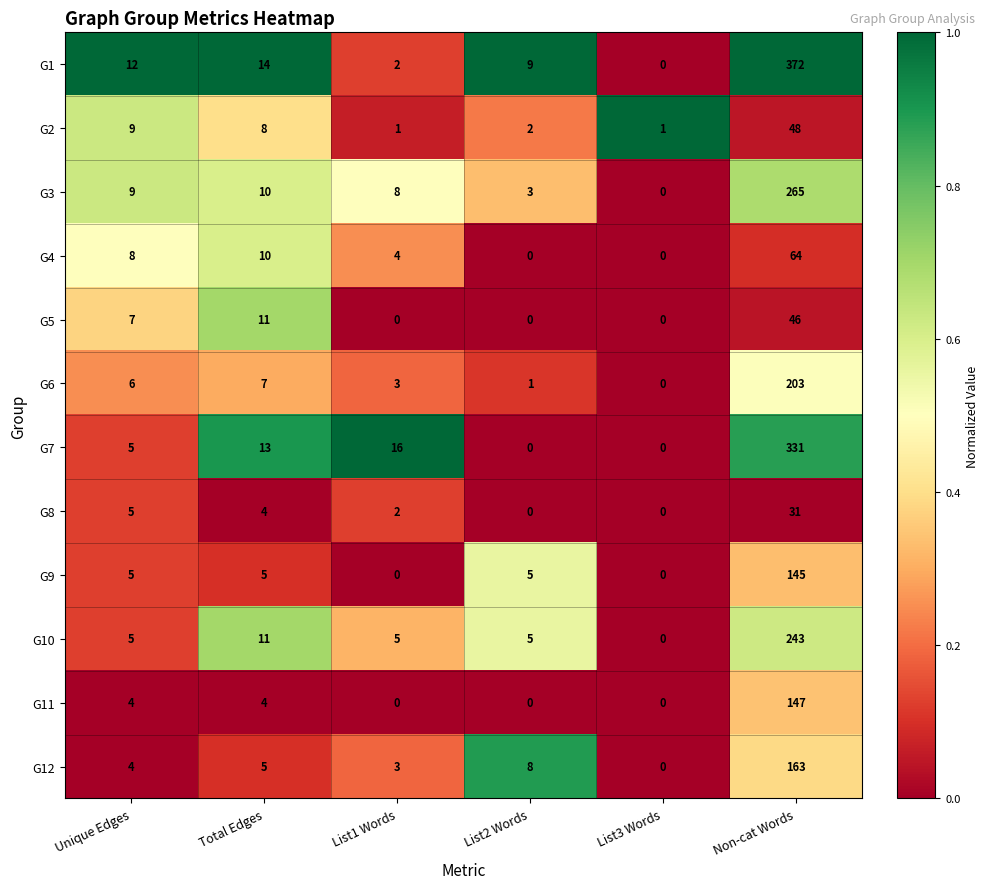

List the series in order of their peak value, lowest first.

G8, G5, G2, G4, G9, G11, G12, G6, G10, G3, G7, G1